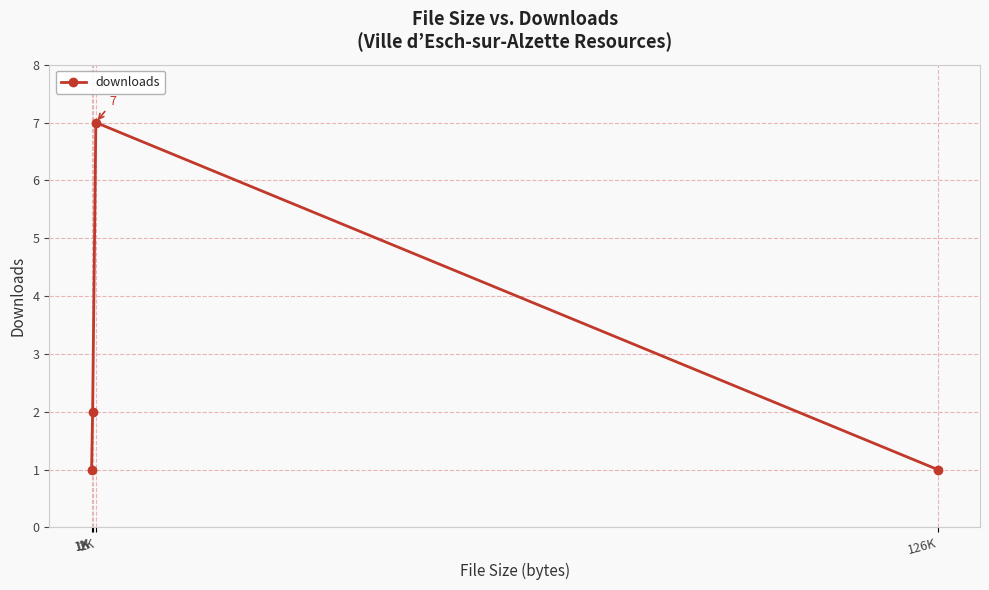

What is the smallest value displayed?

1